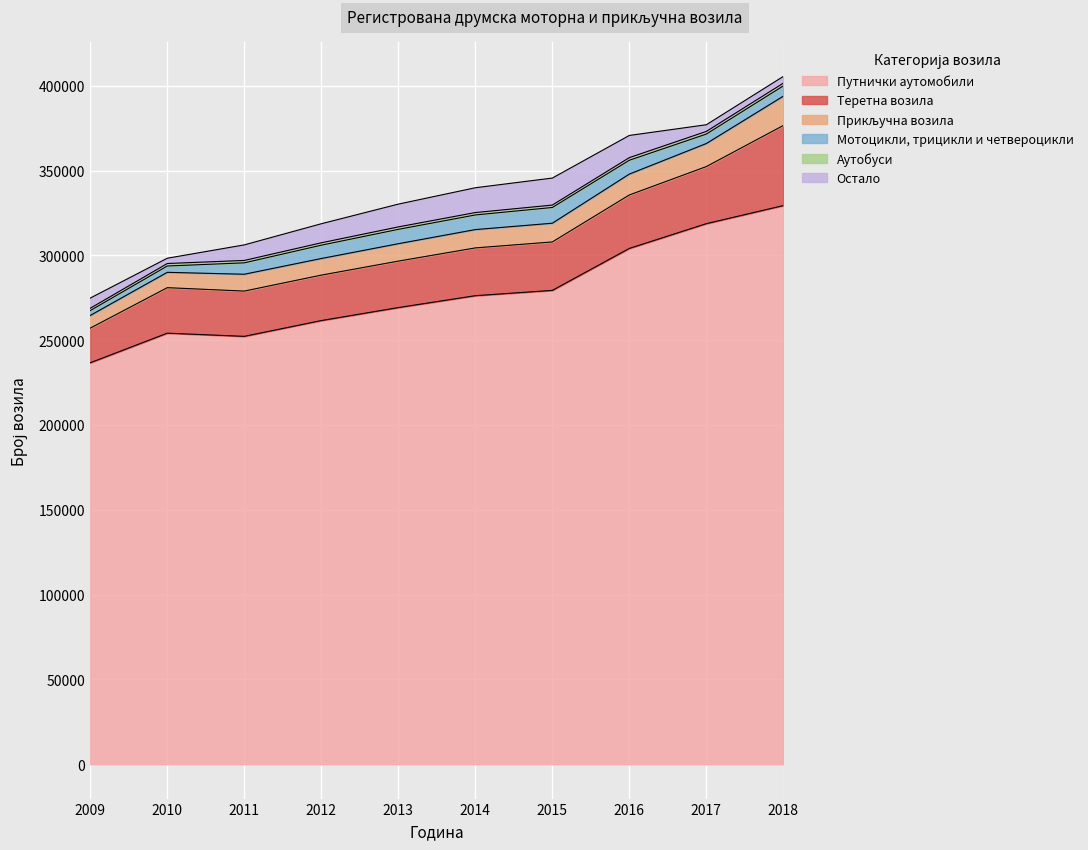

True or false: Остало has more than 2 interior local peaks.

False